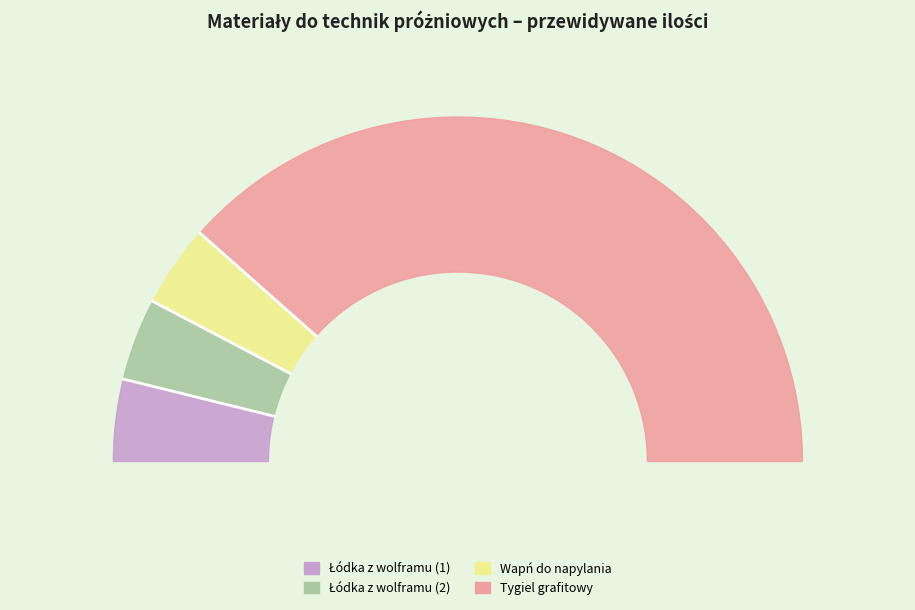

How much of the chart is everything except Wapń do napylania?

92.3%